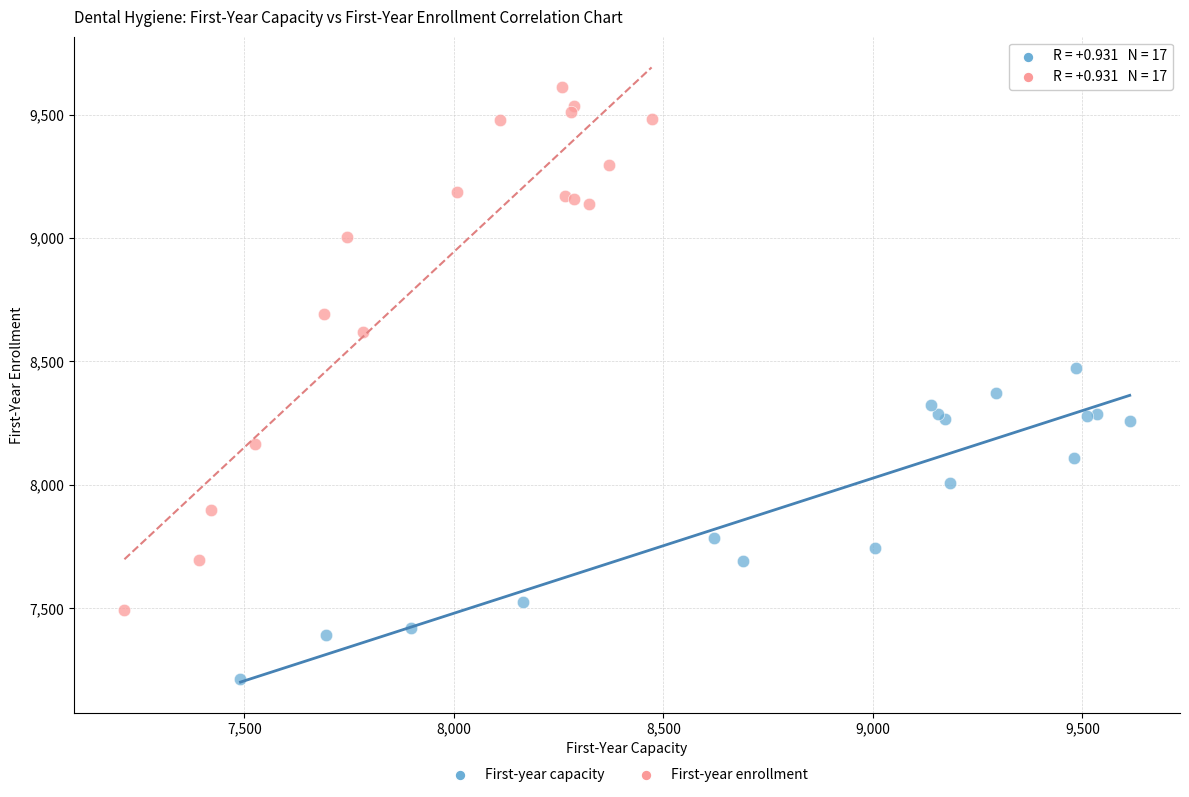

Which series has the largest Y range (max minus min)?

First-year enrollment